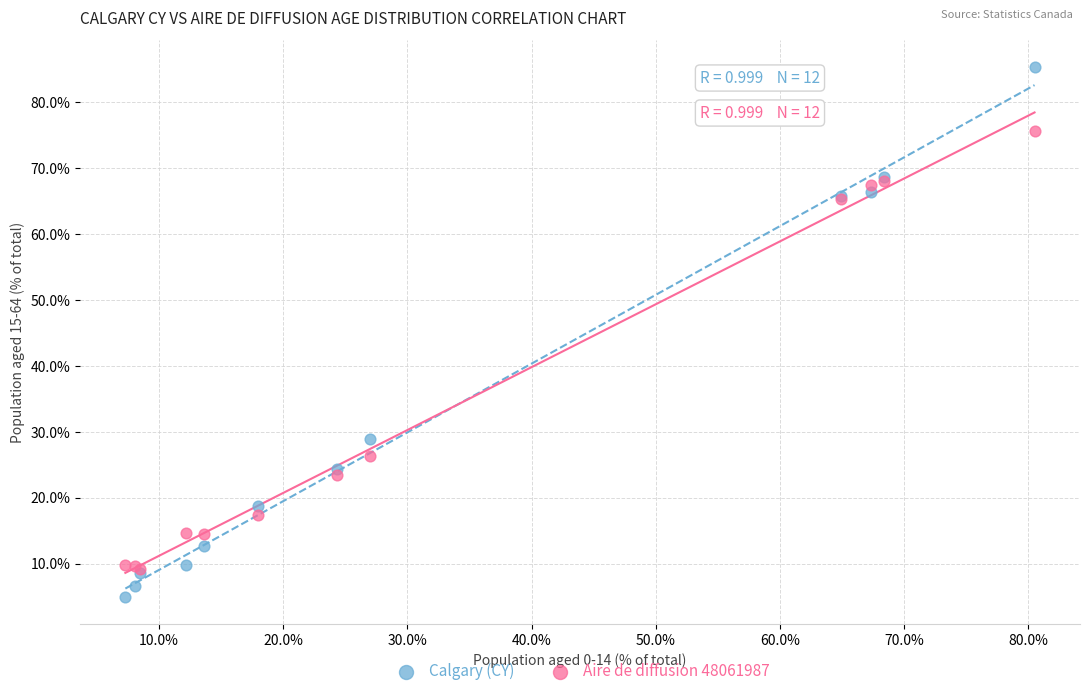

Which series reaches the minimum Y coordinate?

Calgary (CY)